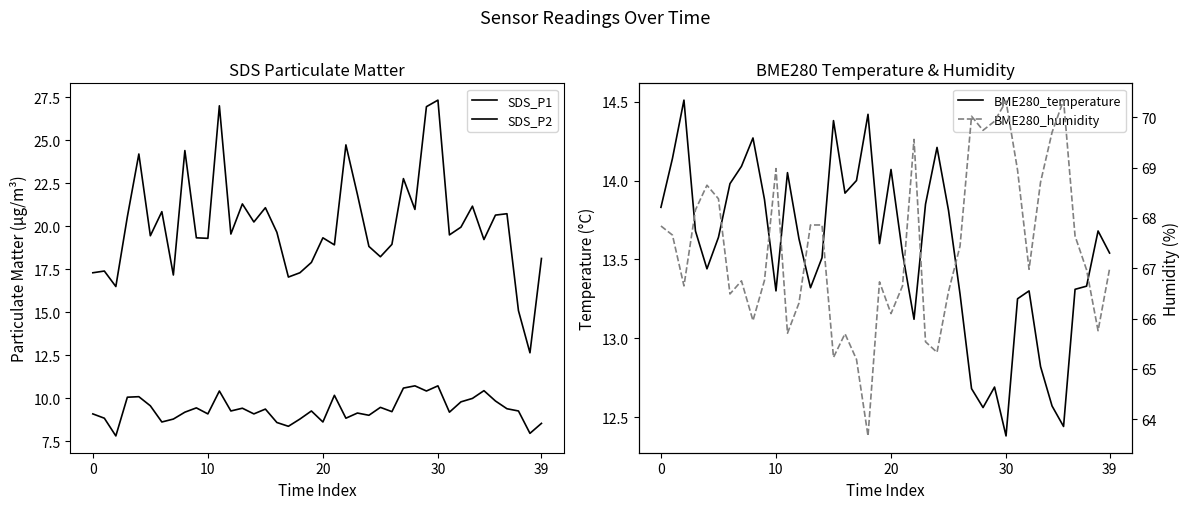

What is the value of the BME280_temperature point at the 34th from the left?

12.8